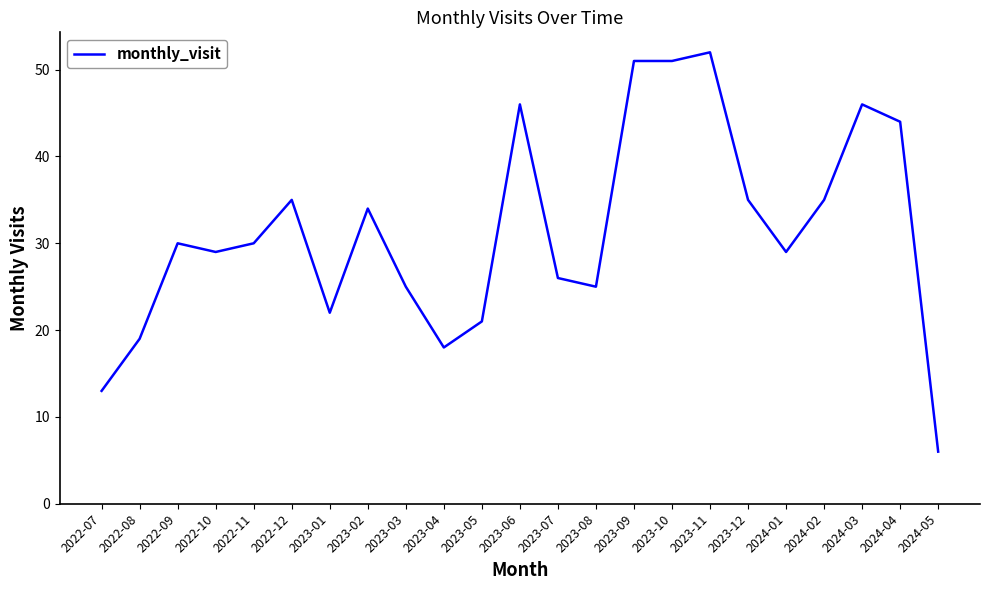

Does the chart have visible grid lines?

No